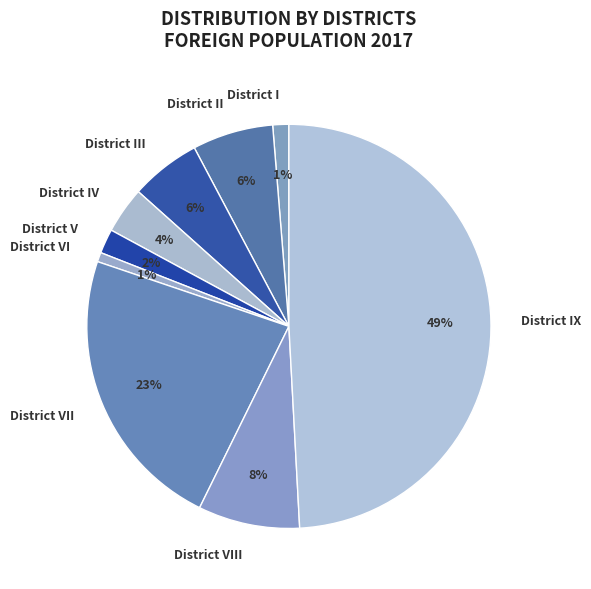

To the nearest percent, what is the combined percentage of District VII and District VIII?

31%